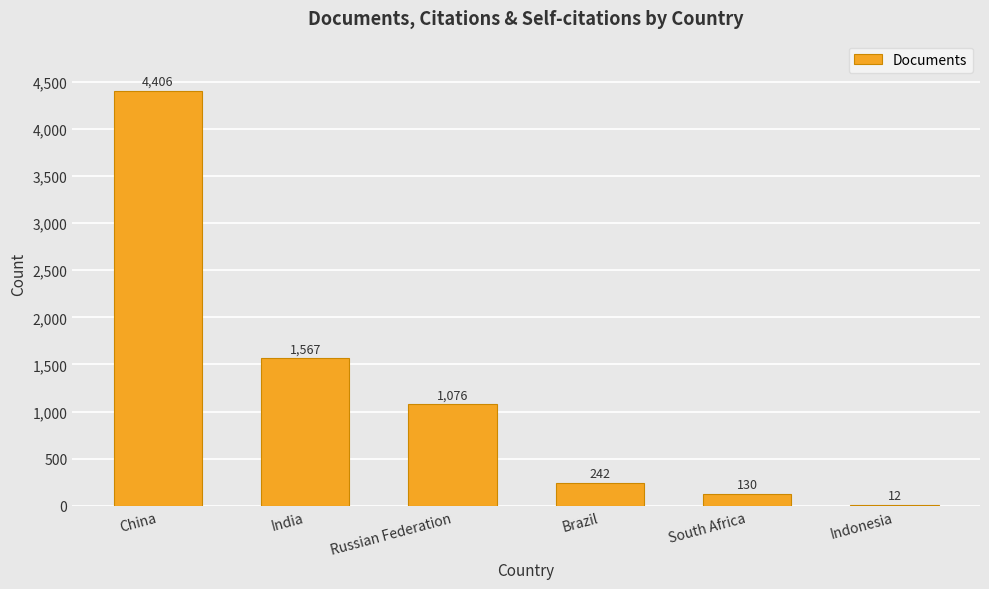

Which label corresponds to the largest value in the chart?

China